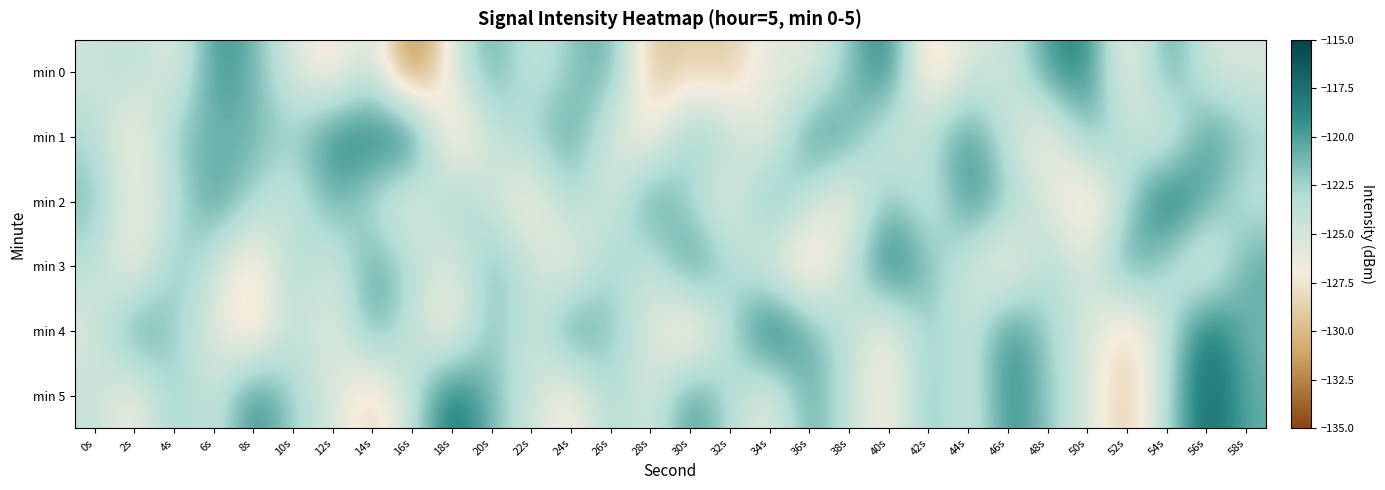

Between 2s and 56s, which series saw the biggest shift?

min 5